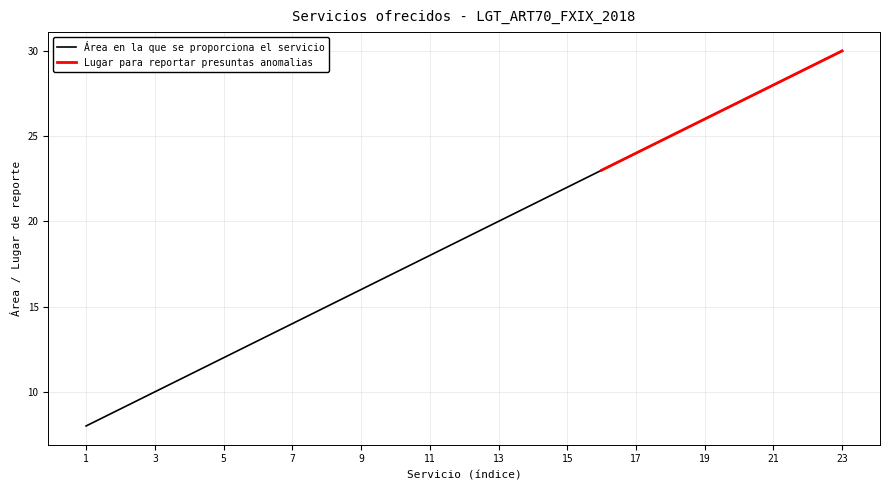

Which category has the lowest value across all series?

1